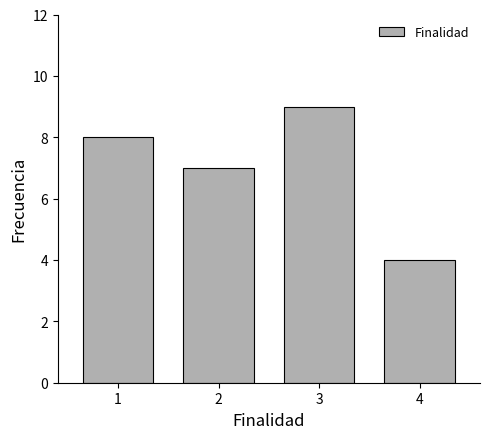

Reading left to right, extract all data points from this chart.

1=8	2=7	3=9	4=4